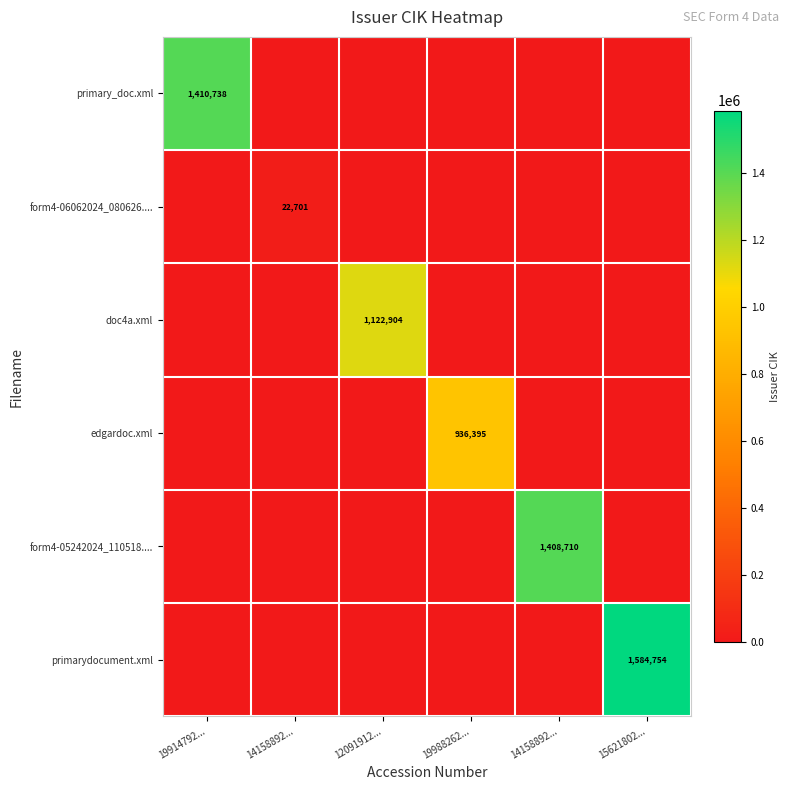

At how many categories does at least one series exceed 846038?

5